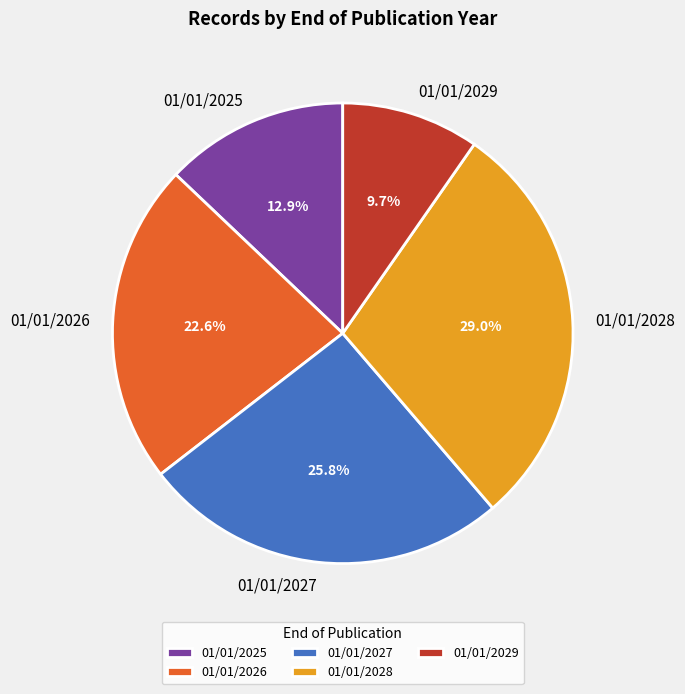

What is the smallest slice in the pie chart?

01/01/2029